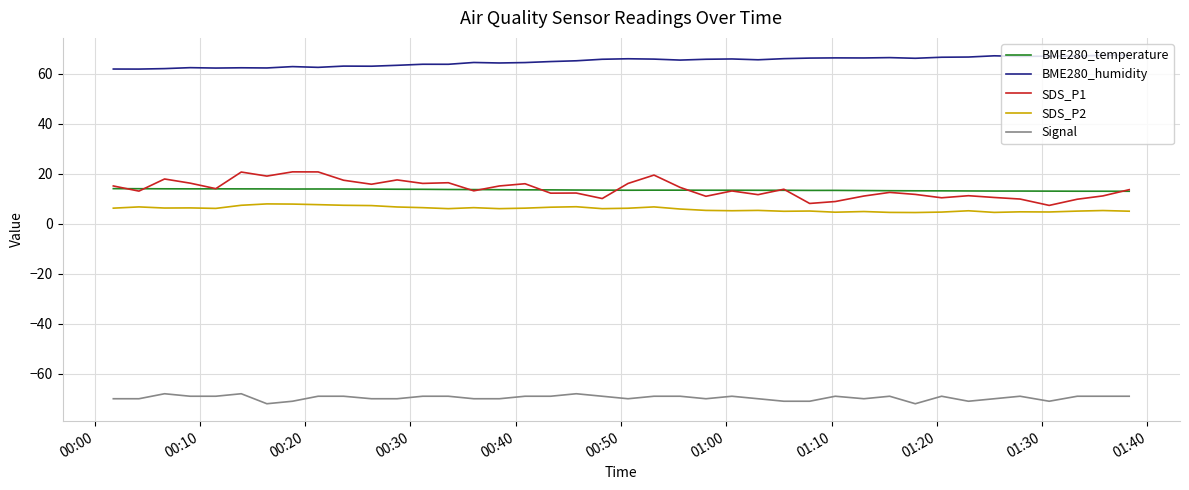

Which series has the largest total across all categories?

BME280_humidity